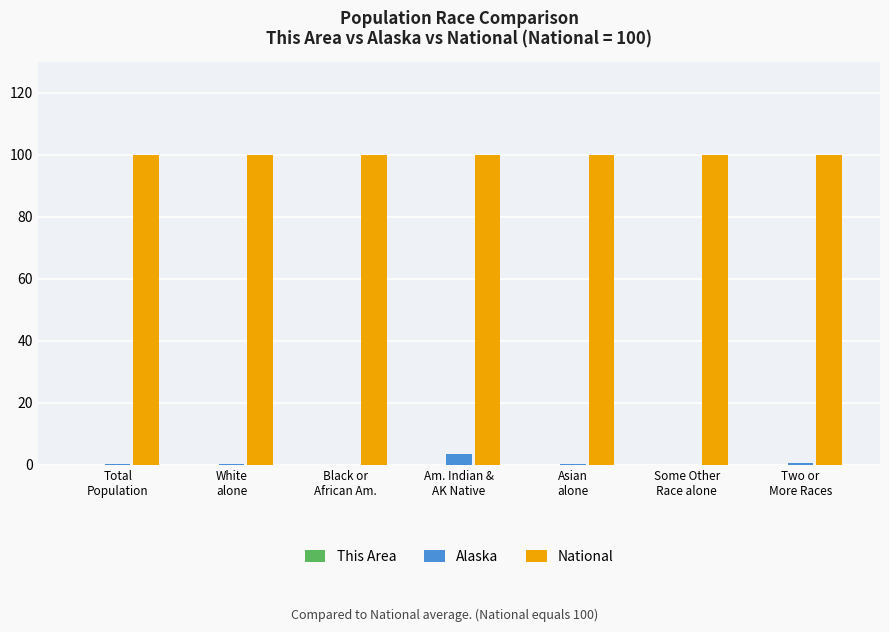

What is the maximum value shown in the chart?

100.0